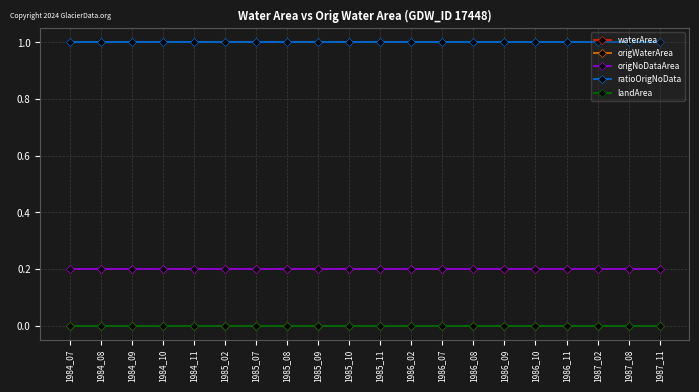

What is the approximate value of origNoDataArea at 1985_11?

0.2